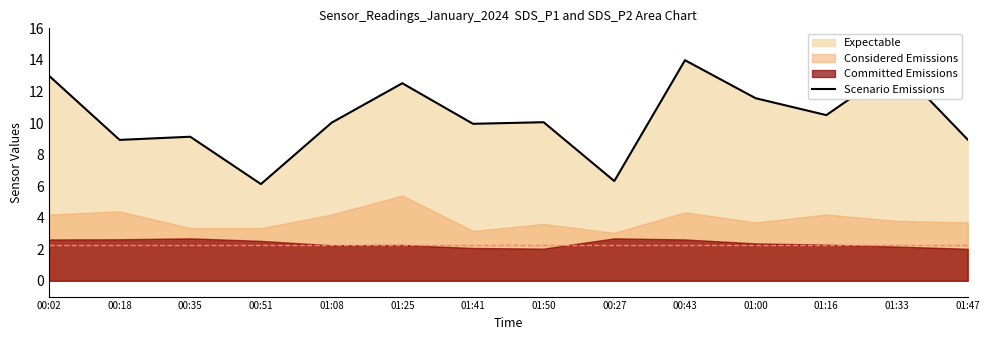

List the labels in order of value, smallest first.

00:51, 00:27, 00:18, 01:47, 00:35, 01:41, 01:08, 01:50, 01:16, 01:00, 01:25, 00:02, 01:33, 00:43